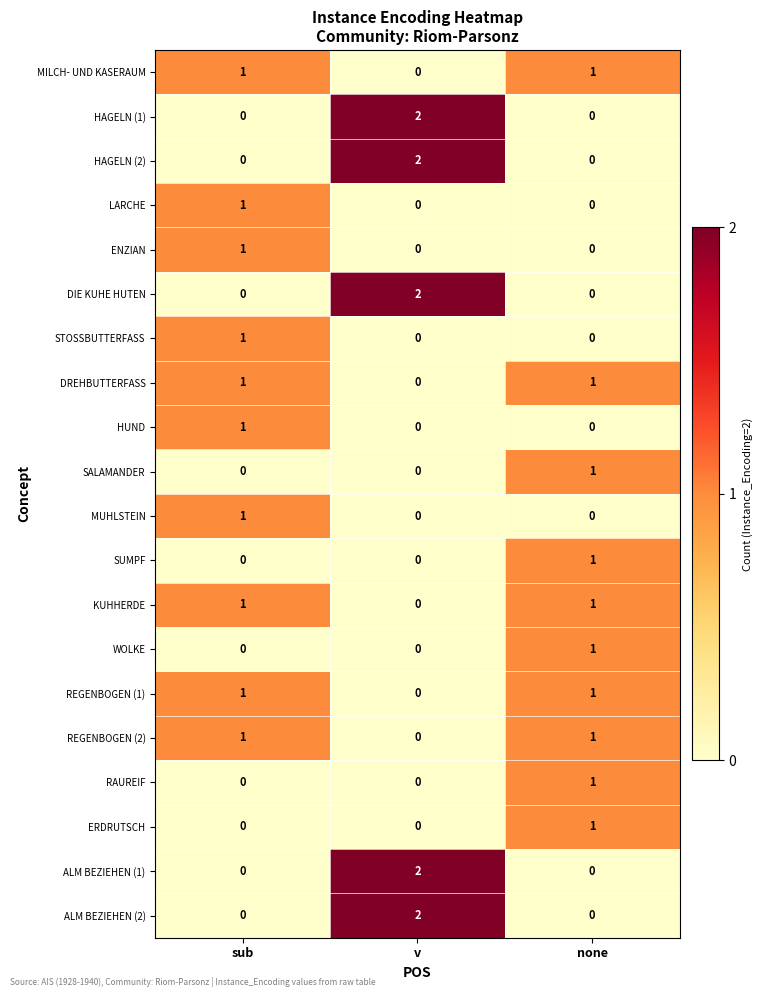

At which category does the chart reach its peak across all series?

v